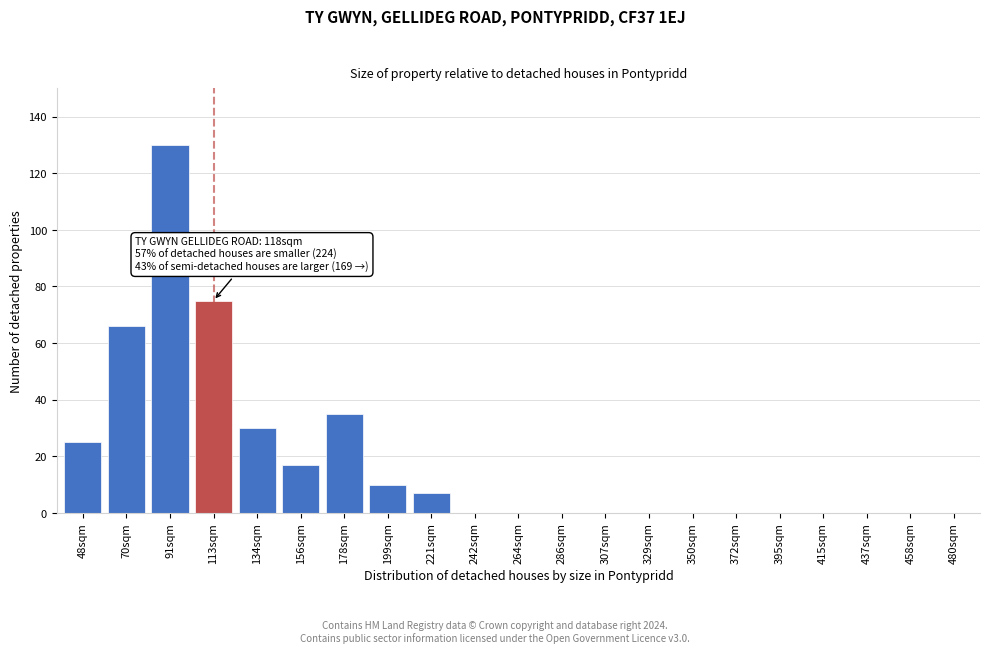

Reading left to right, what are all the values shown in this chart?

48sqm=25	70sqm=66	91sqm=130	113sqm=75	134sqm=30	156sqm=17	178sqm=35	199sqm=10	221sqm=7	242sqm=0	264sqm=0	286sqm=0	307sqm=0	329sqm=0	350sqm=0	372sqm=0	395sqm=0	415sqm=0	437sqm=0	458sqm=0	480sqm=0